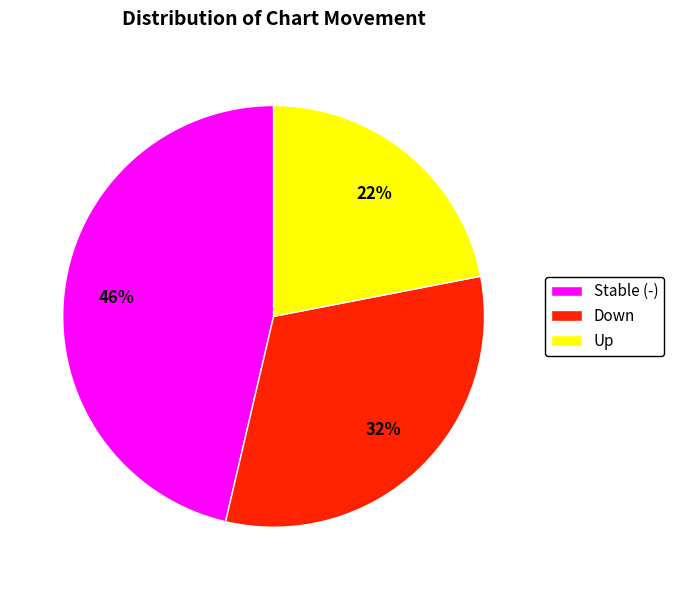

The Stable (-) slice represents 38% of the pie. True or false?

False